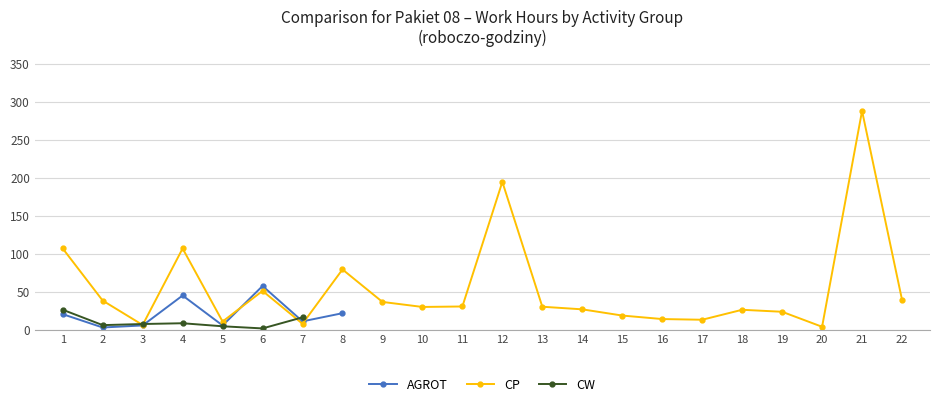

How many lines are shown in the chart?

3